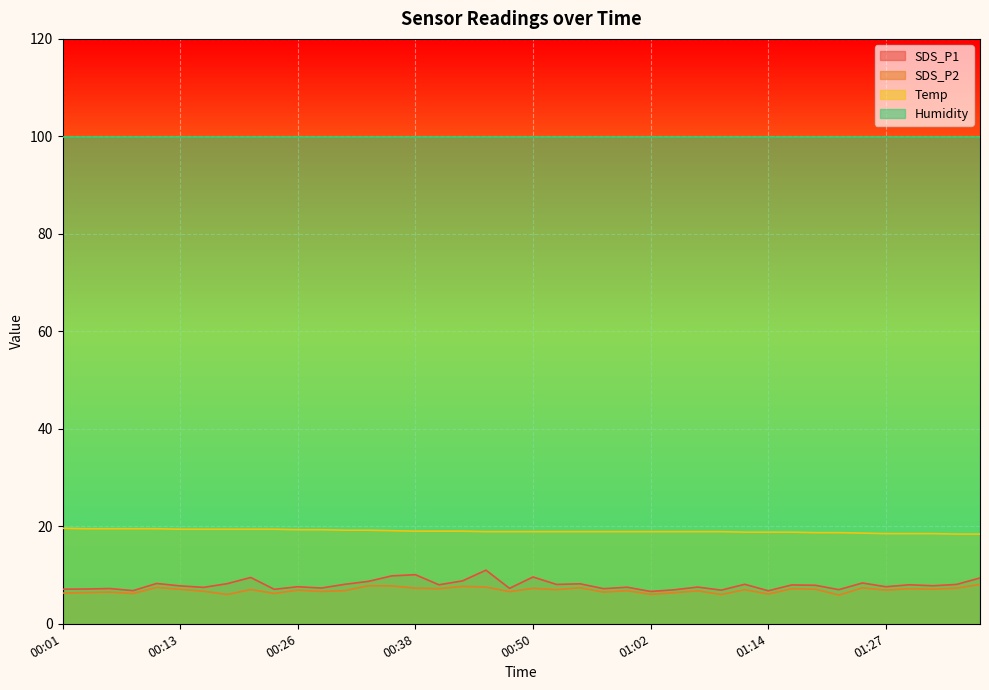

Rank the categories by SDS_P2 value from lowest to highest.

01:22, 00:18, 01:10, 01:02, 01:14, 00:09, 00:23, 00:01, 01:04, 00:04, 00:06, 00:57, 00:47, 00:28, 00:16, 01:07, 00:30, 01:00, 00:26, 01:27, 00:52, 01:12, 00:21, 00:13, 01:19, 01:32, 00:40, 01:17, 01:29, 00:50, 00:38, 01:34, 01:24, 00:55, 00:11, 00:45, 00:43, 00:35, 00:33, 01:37